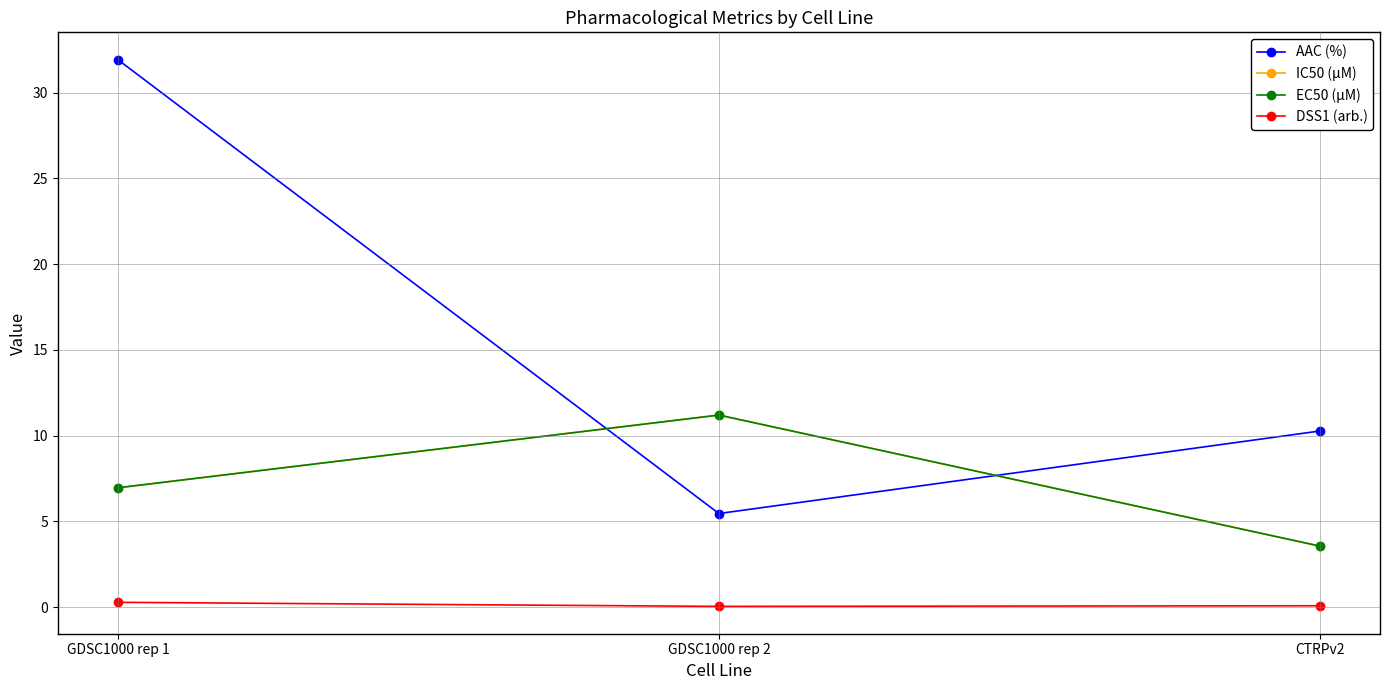

At how many categories does at least one series exceed 22?

1